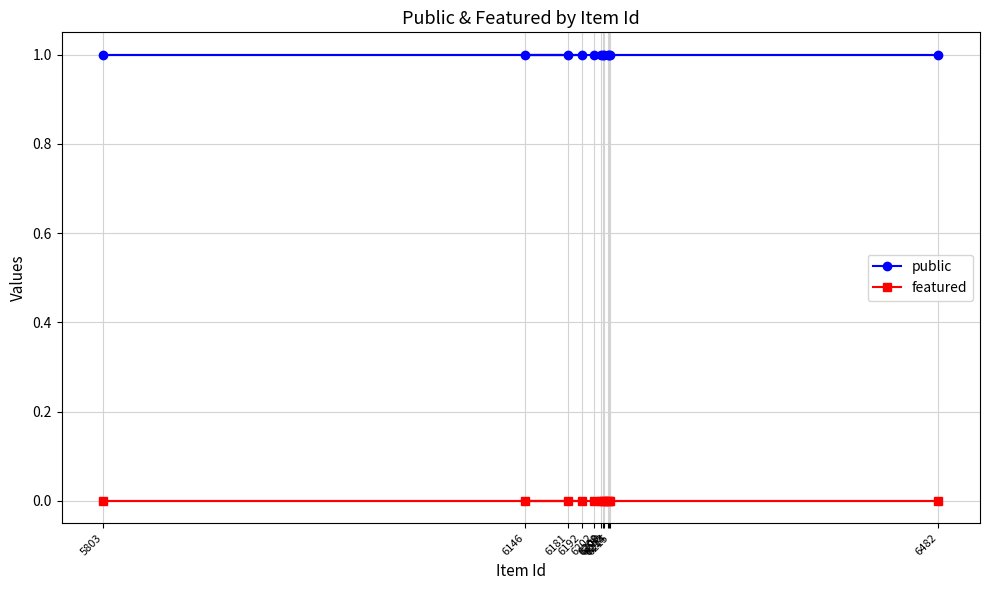

Reading left to right, extract all data points from this chart.

public: 1	1	1	1	1	1	1	1	1	1	1	1
featured: 0	0	0	0	0	0	0	0	0	0	0	0